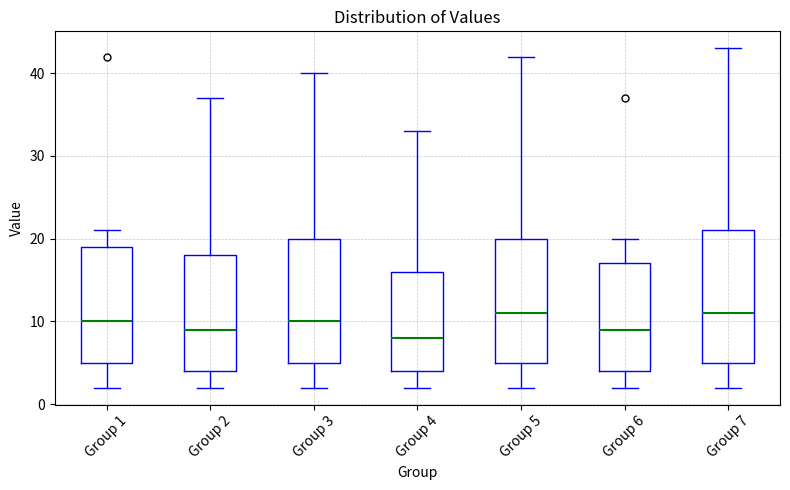

Reading left to right, transcribe this box plot: for each box, give where its median line is, the range the box spans, and where its two whiskers end, as read against the y-axis. The values are not printed on the chart, so give them approximately, as read against the axis.

Group 1: median 10, box 5 to 19, whiskers 2 to 21
Group 2: median 9, box 4 to 18, whiskers 2 to 37
Group 3: median 10, box 5 to 20, whiskers 2 to 40
Group 4: median 8, box 4 to 16, whiskers 2 to 33
Group 5: median 11, box 5 to 20, whiskers 2 to 42
Group 6: median 9, box 4 to 17, whiskers 2 to 20
Group 7: median 11, box 5 to 21, whiskers 2 to 43